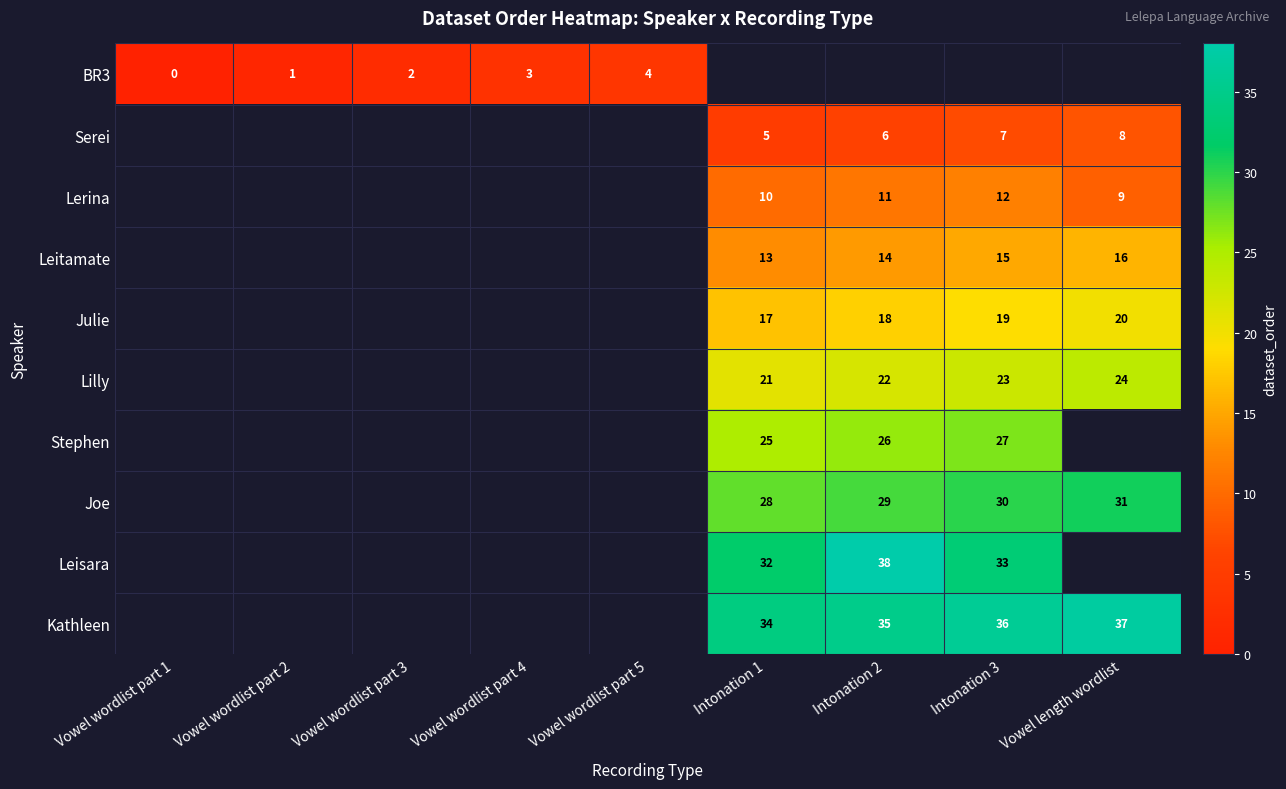

Is it true that Lerina equals 11 at Intonation 2?

True